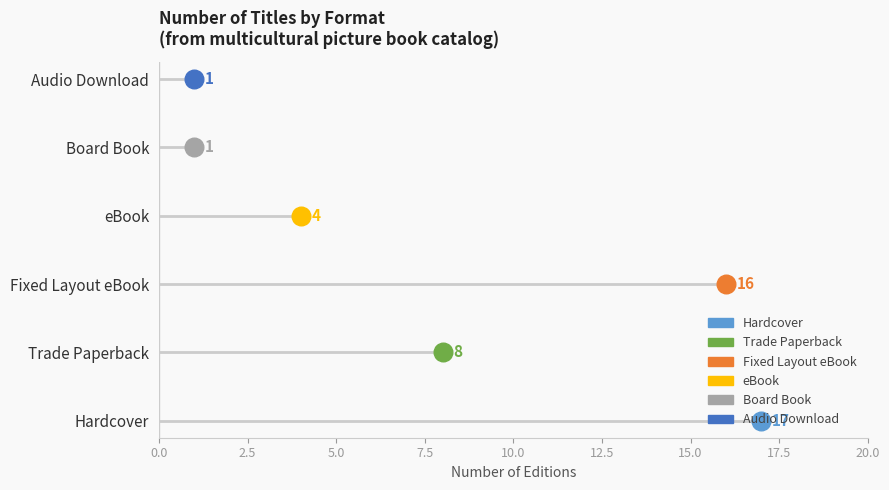

Which series has the largest total across all categories?

Hardcover